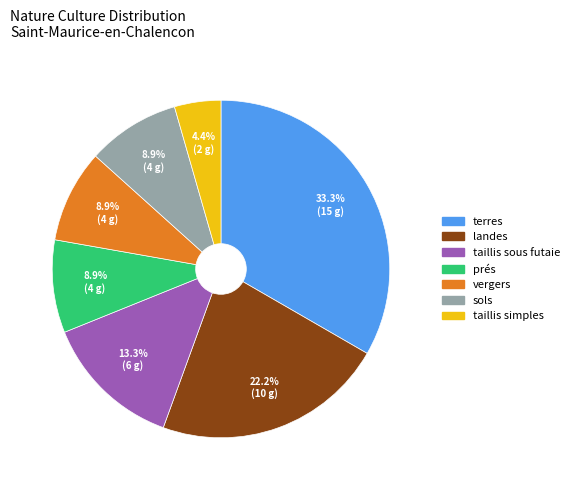

Which has a higher value, taillis sous futaie or vergers?

taillis sous futaie